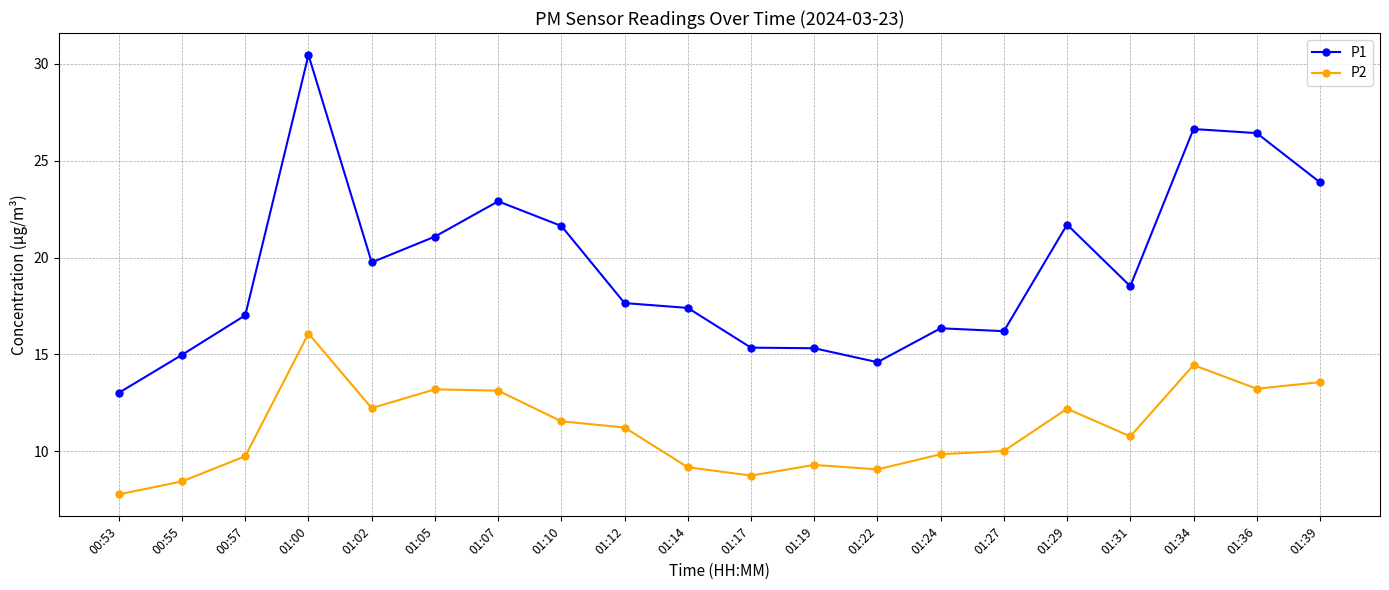

Does the chart have visible grid lines?

Yes